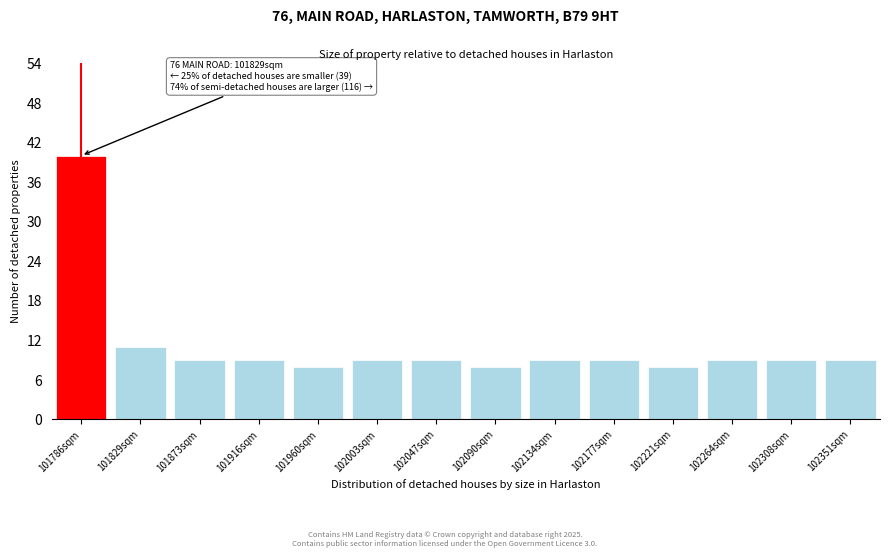

Reading left to right, transcribe all the data shown in this chart.

101786sqm=40	101829sqm=11	101873sqm=9	101916sqm=9	101960sqm=8	102003sqm=9	102047sqm=9	102090sqm=8	102134sqm=9	102177sqm=9	102221sqm=8	102264sqm=9	102308sqm=9	102351sqm=9